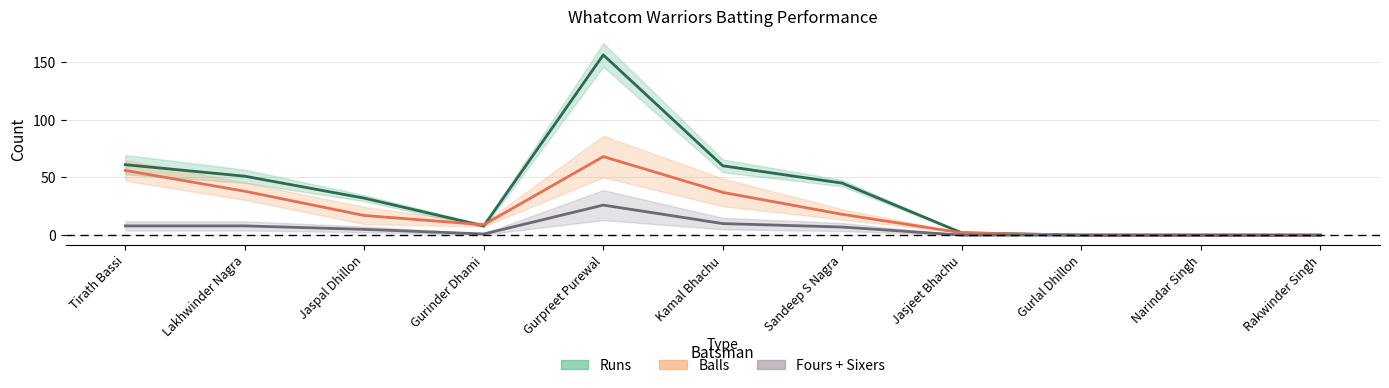

Is it true that Balls equals 19 at Gurpreet Purewal?

False